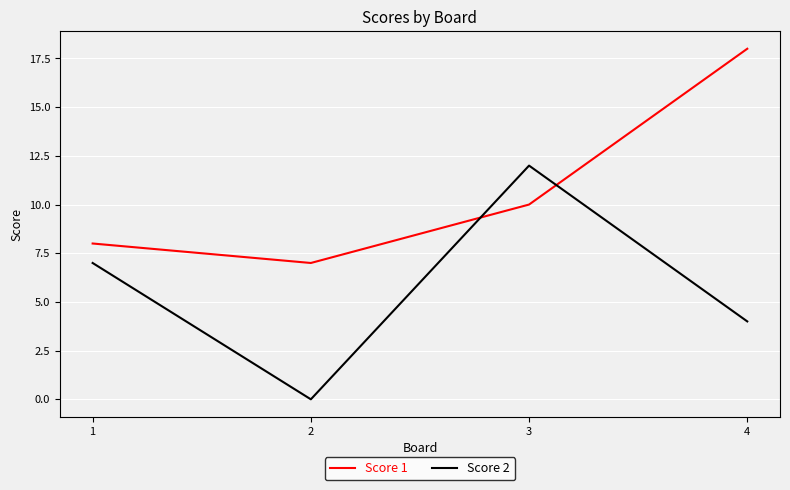

Rank the series by their maximum value, from highest to lowest.

Score 1, Score 2